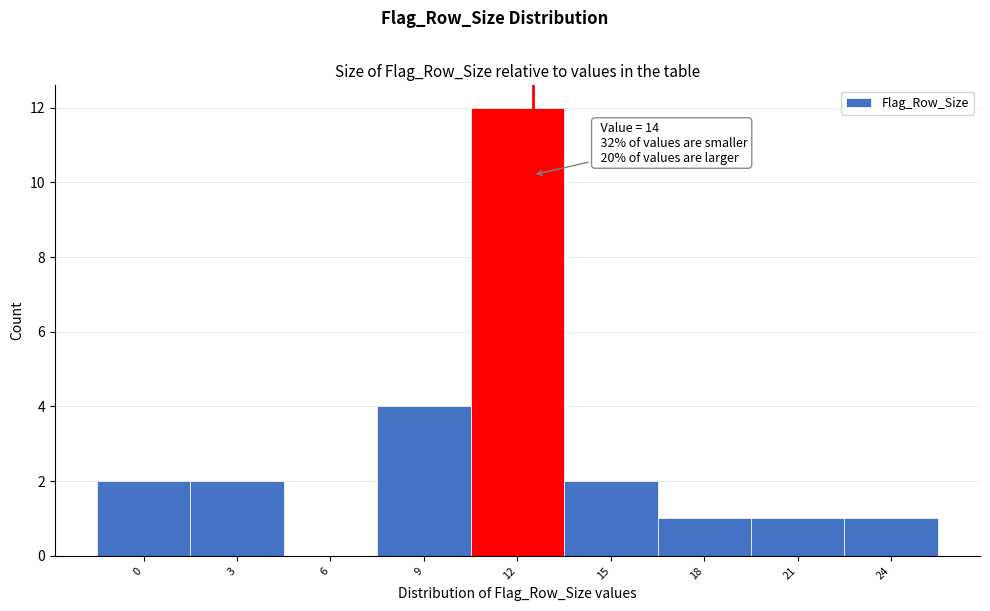

Reading left to right, extract all data points from this chart.

0=2	3=2	6=0	9=4	12=12	15=2	18=1	21=1	24=1